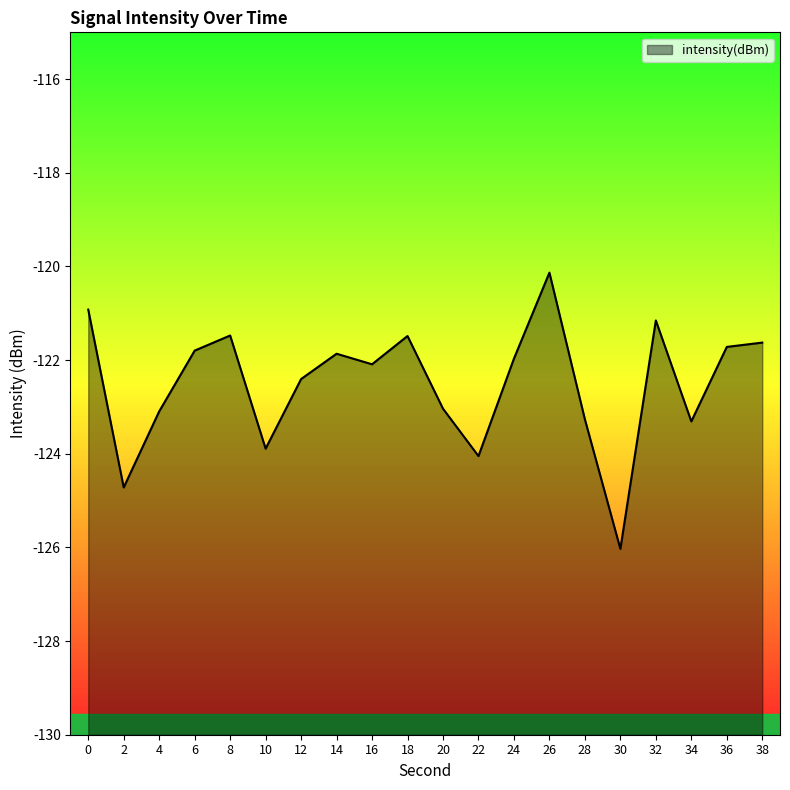

Which has a higher value, 32 or 18?

32